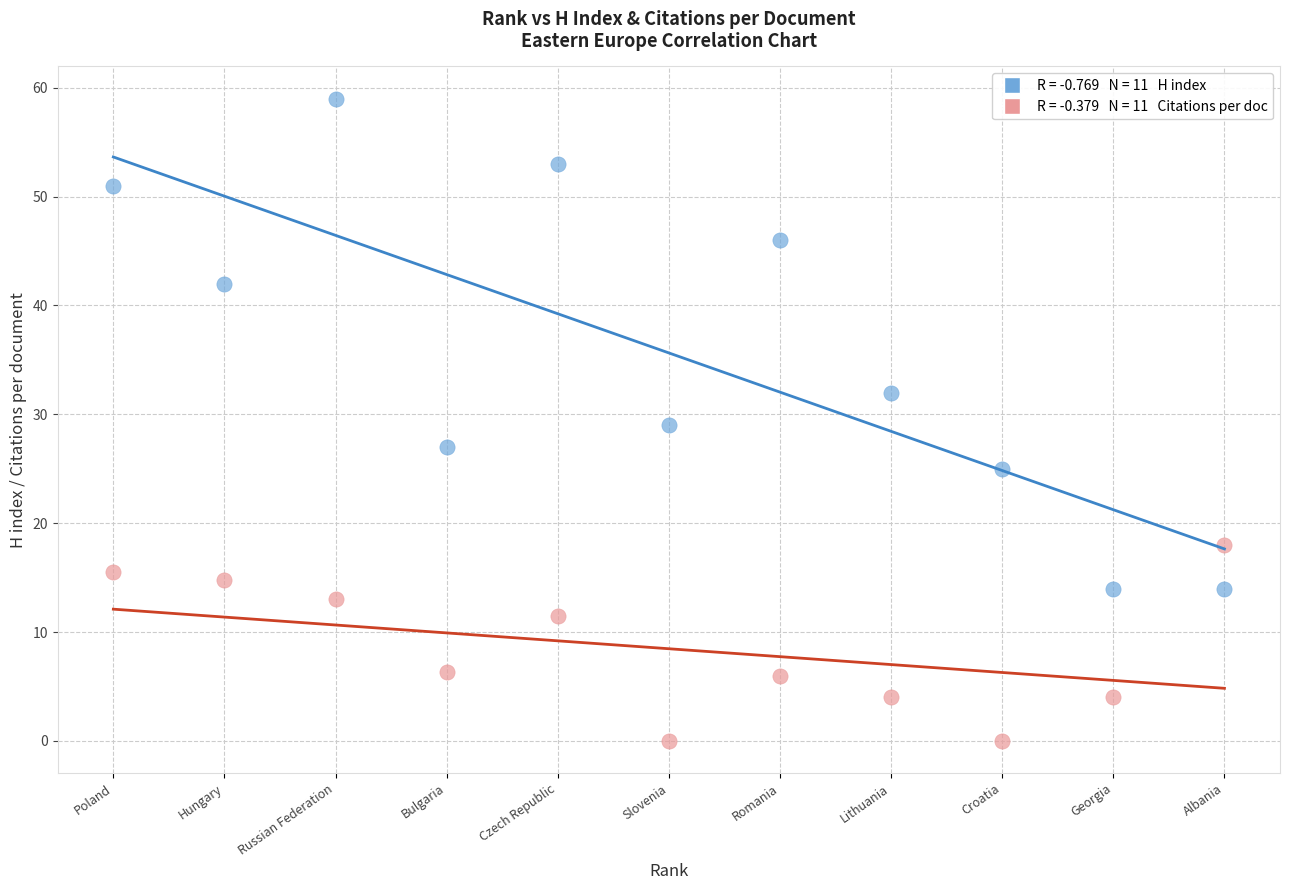

Across all data points, what is the range of Y values (max minus min)?

59.0